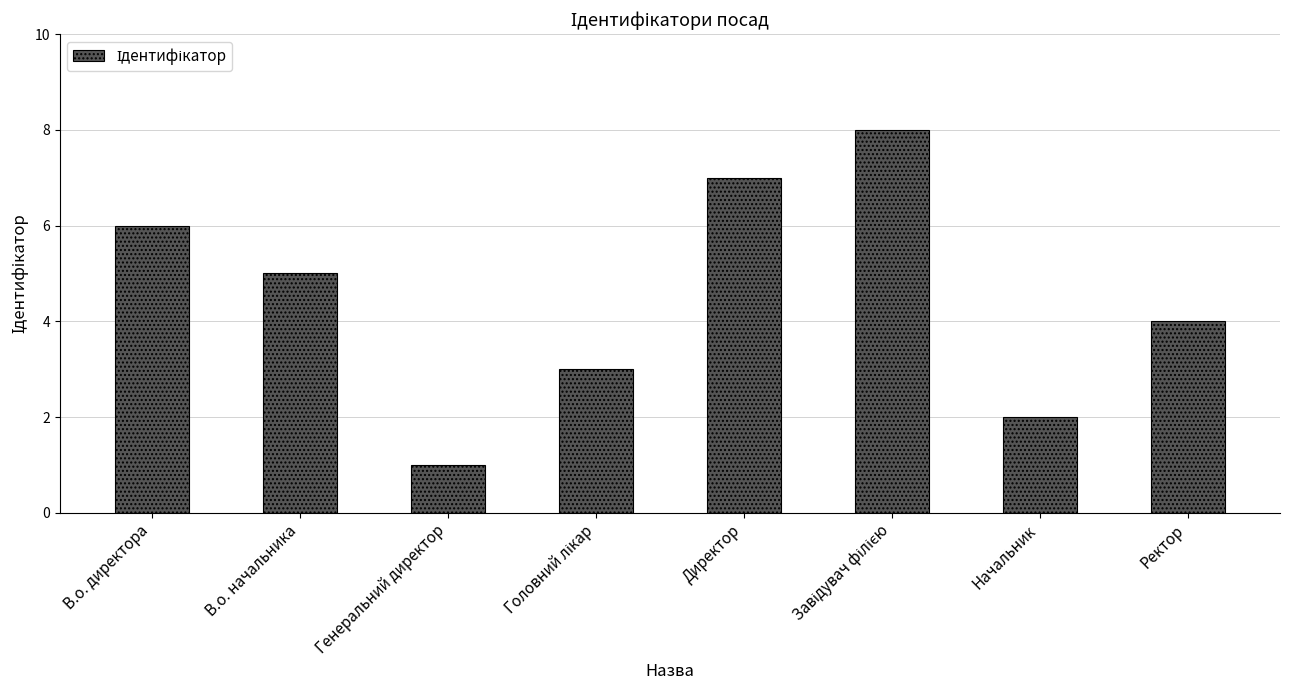

What is the label of the 3rd bar from the left?

Генеральний директор